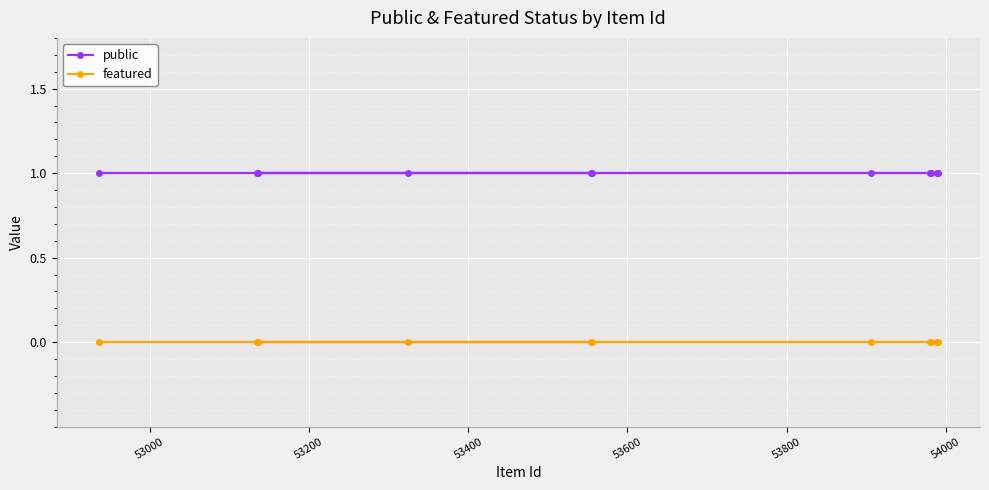

List the series in order of their peak value, highest first.

public, featured